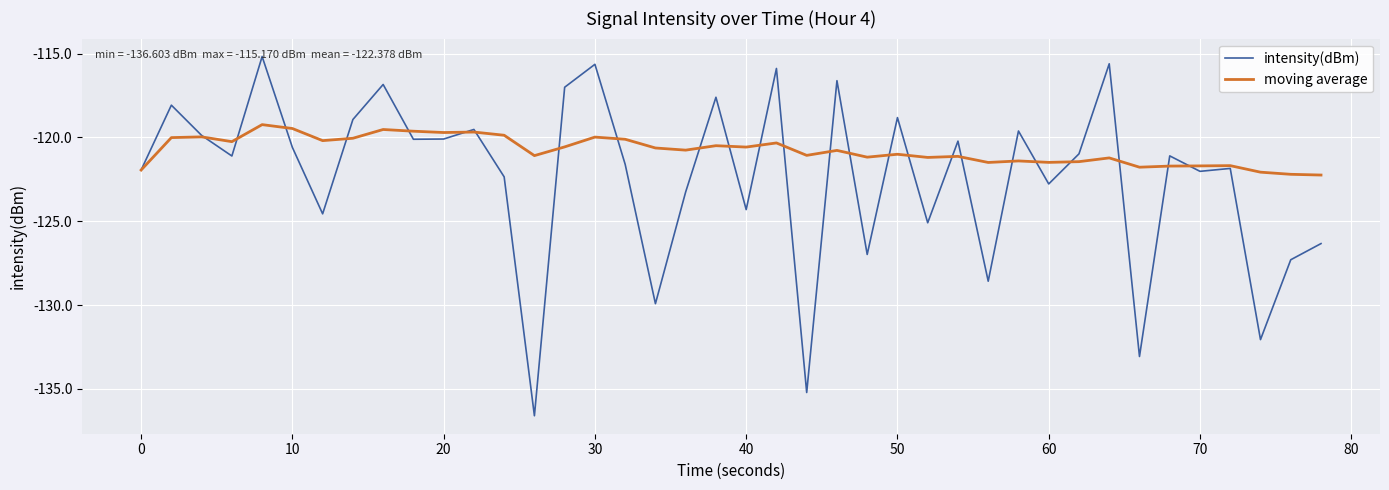

List the series in order of their overall mean, highest first.

moving average, intensity(dBm)